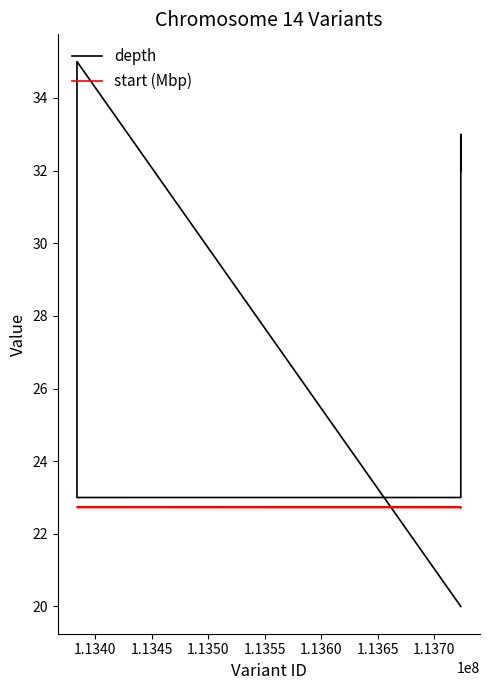

How many intersections are there between depth and start (Mbp)?

1